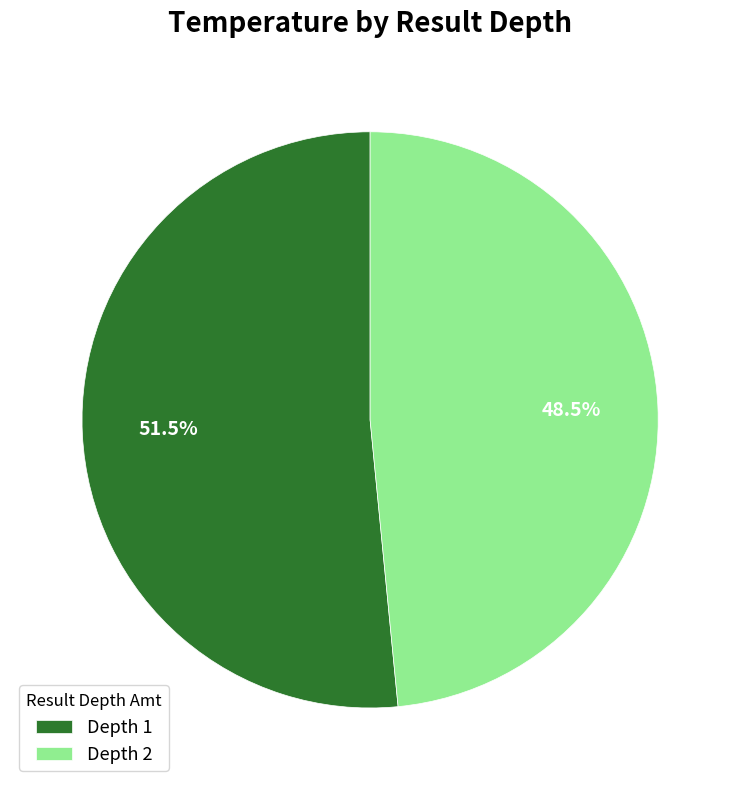

Rank the categories by value from lowest to highest.

Depth 2, Depth 1